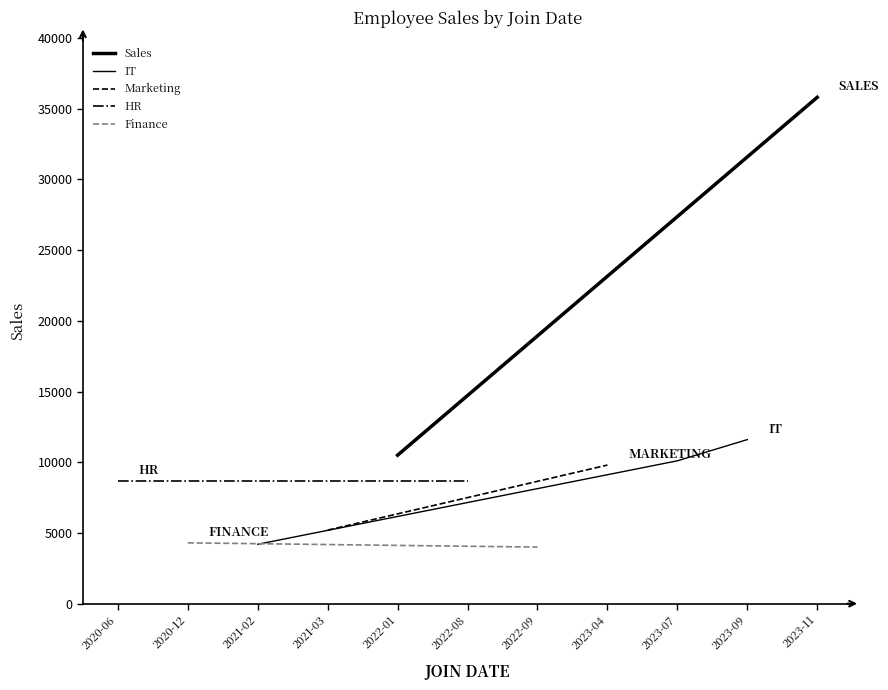

What is the smallest value displayed?

4000